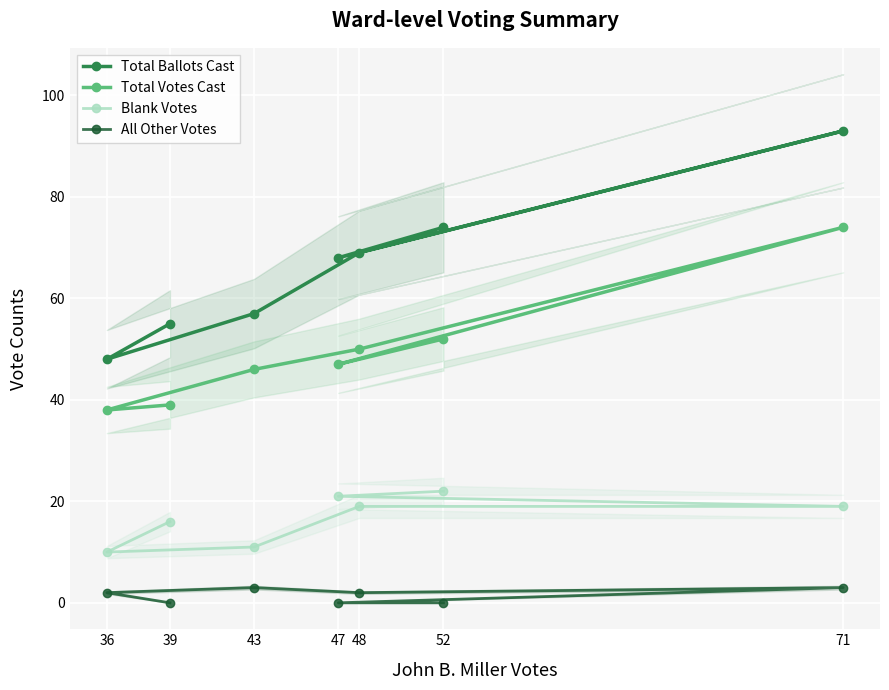

The value of Total Votes Cast at 47 is 47. True or false?

True